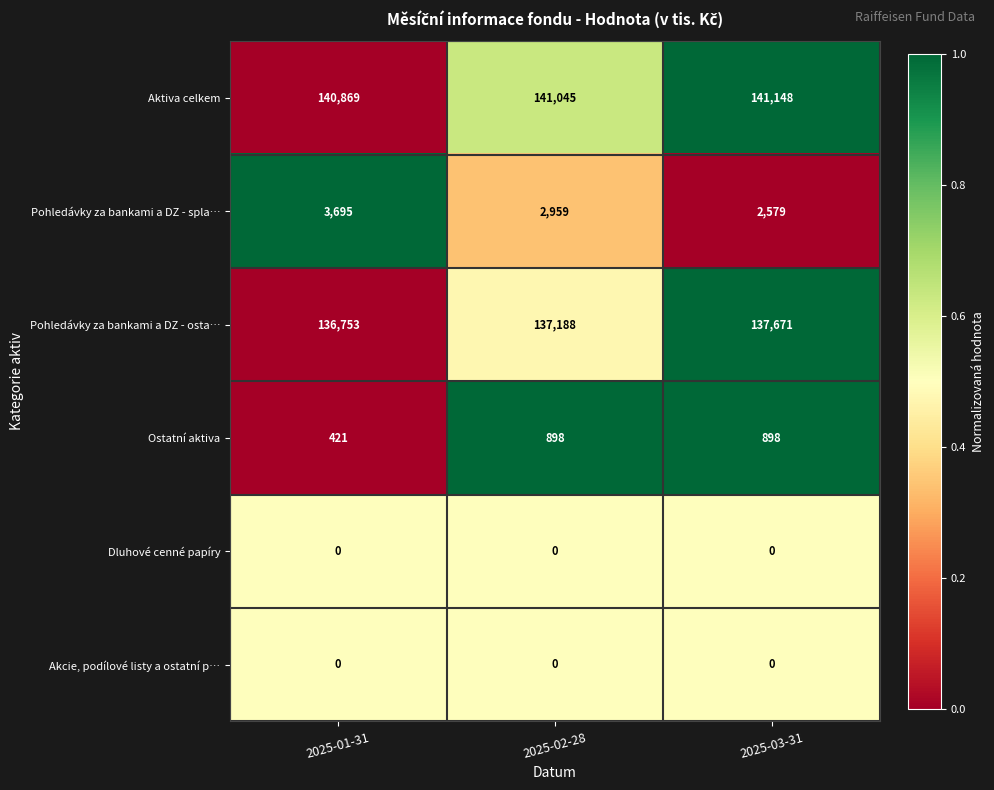

Which series changed the most between 2025-01-31 and 2025-03-31?

Pohledávky za bankami a DZ - spla…